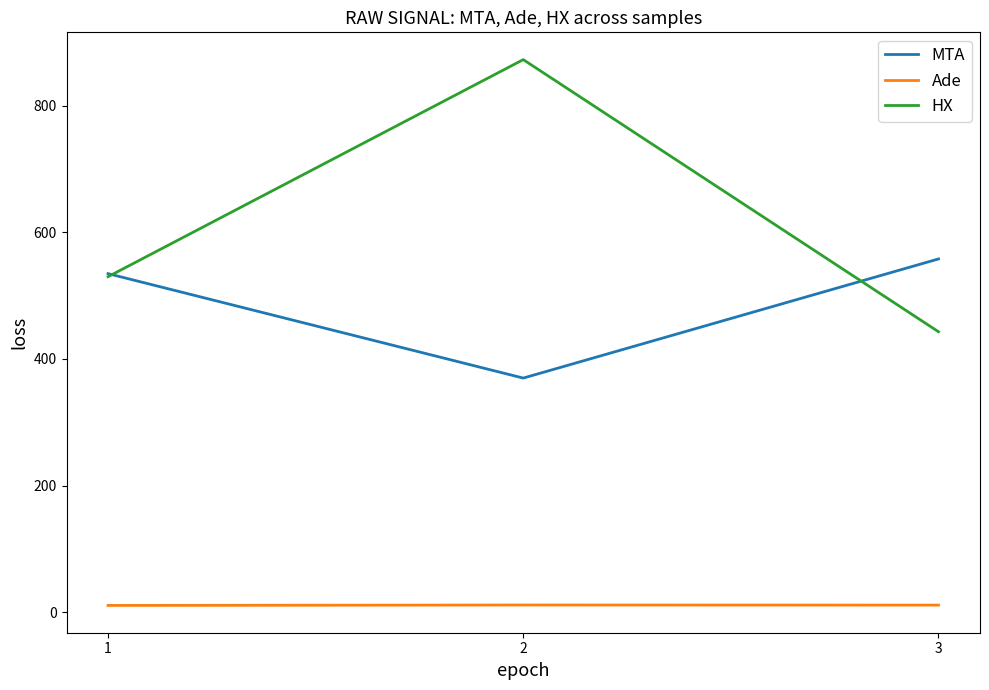

Rank the categories by MTA value from lowest to highest.

2, 1, 3